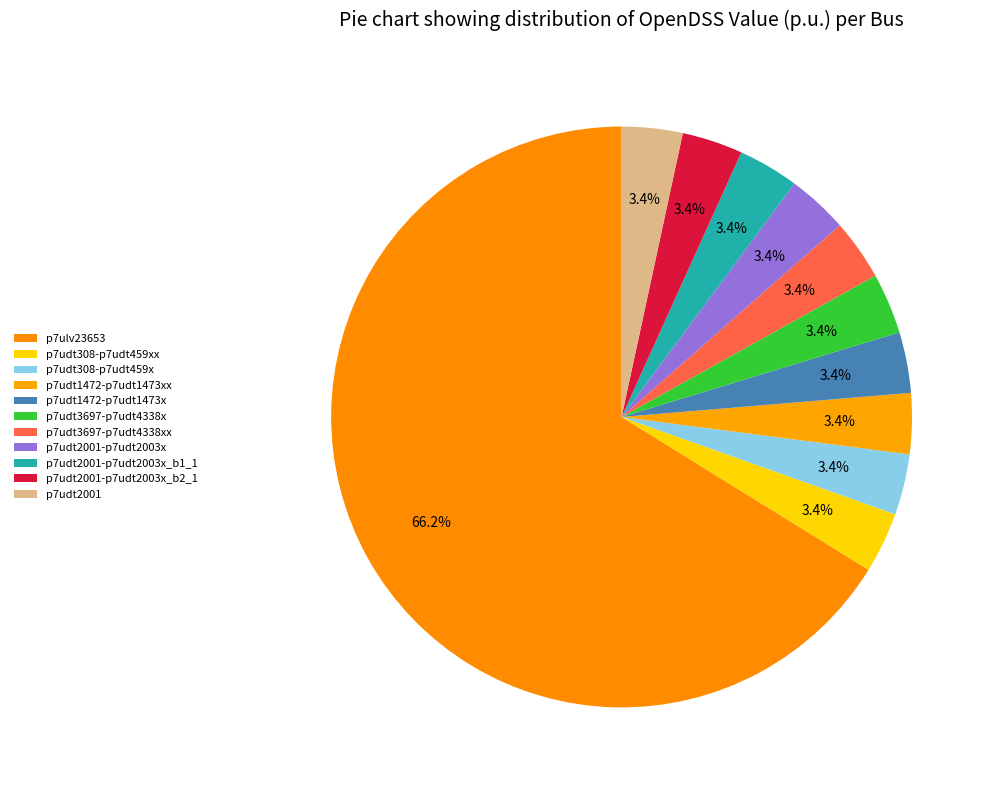

What is the largest slice in the pie chart?

p7ulv23653